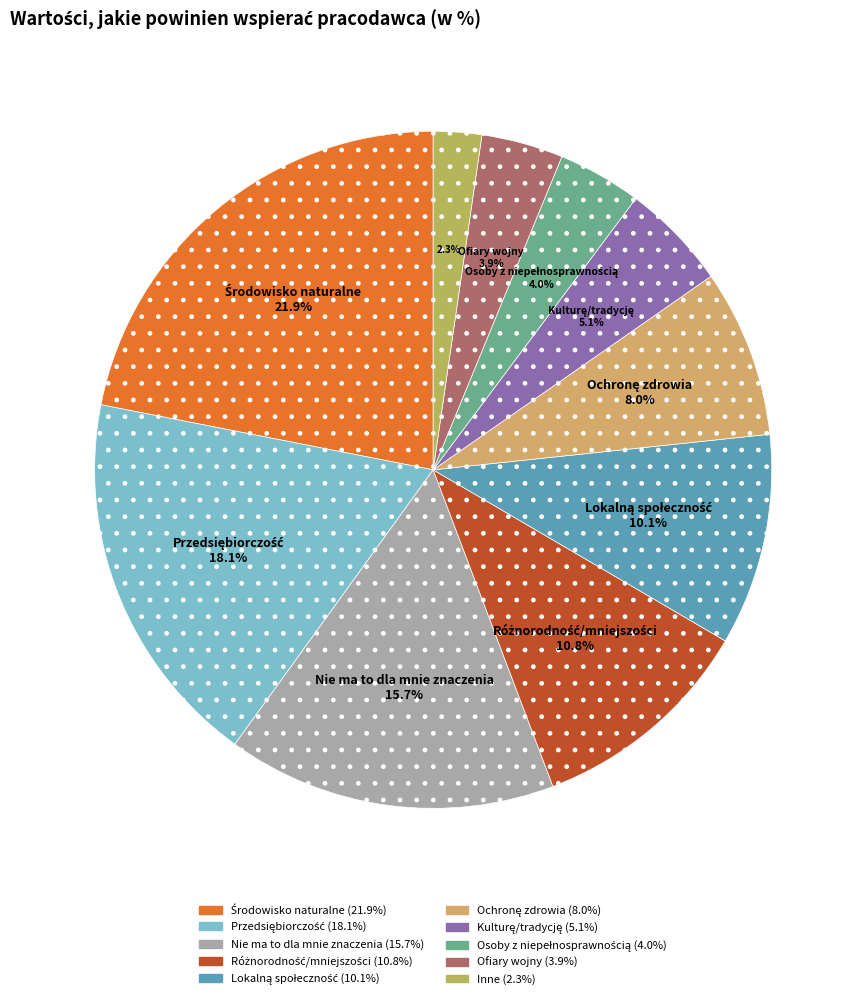

Count the number of slices in the pie.

10